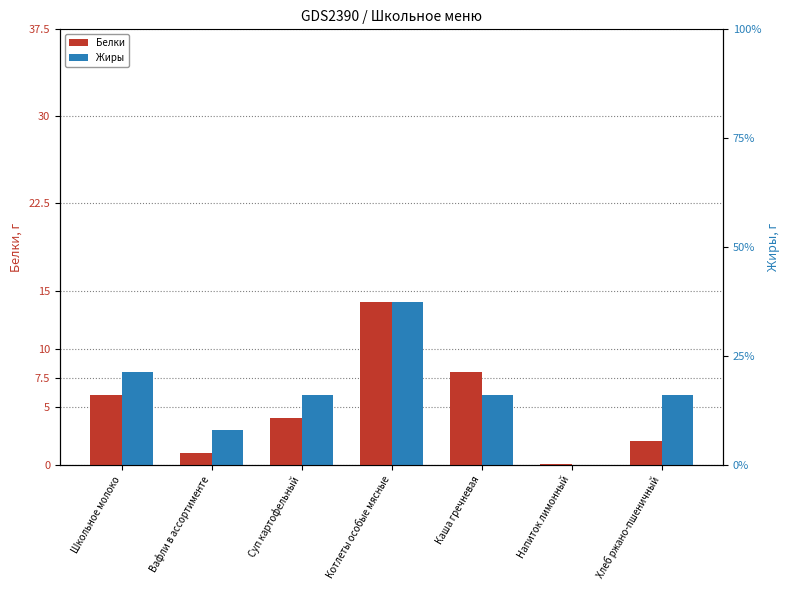

List the series in order of their overall mean, highest first.

Жиры, Белки